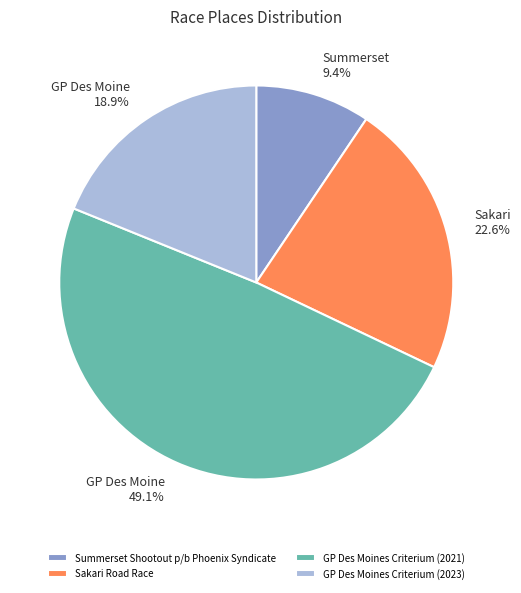

How many slices are in this pie chart?

4